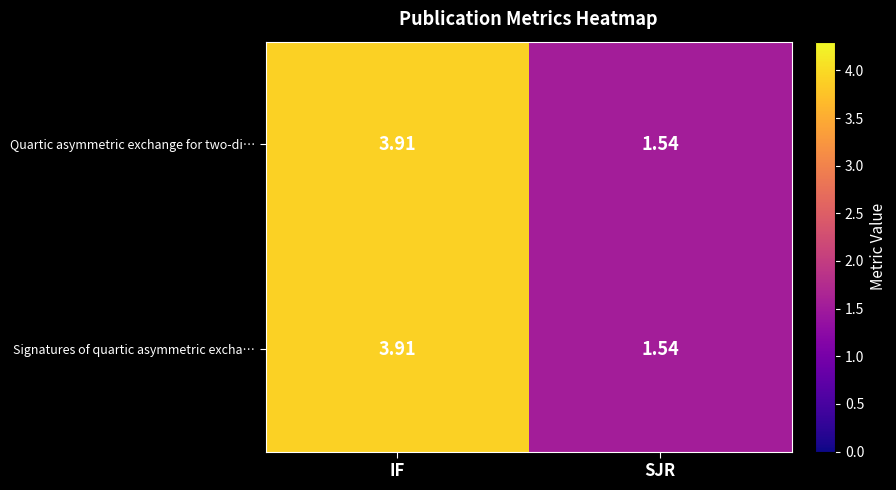

At which label does Signatures of quartic asymmetric excha… reach its minimum?

SJR